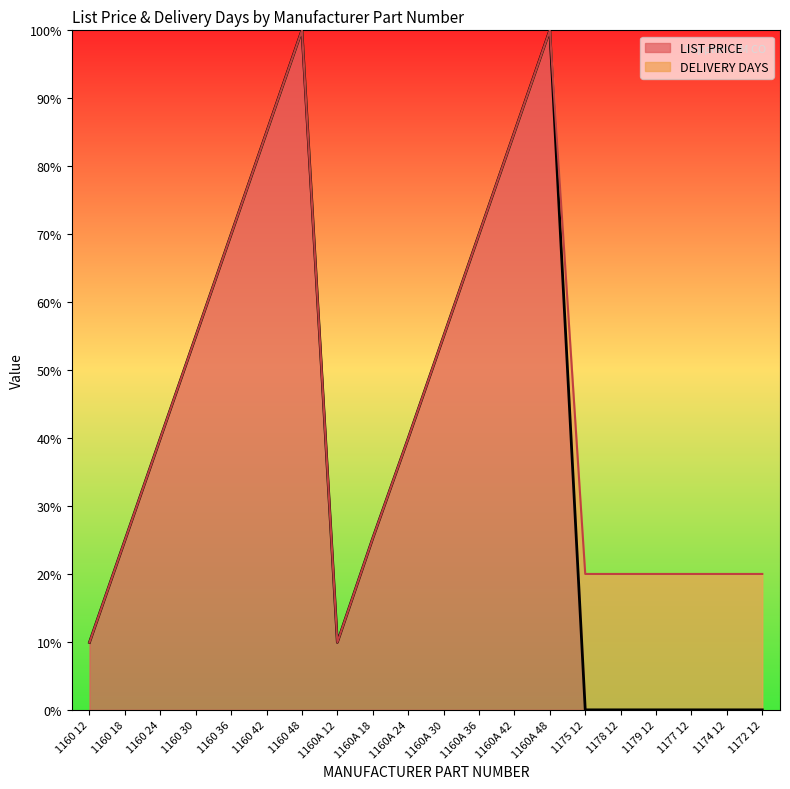

What is the sum of the values at 1160A 24 and 1160 36?

109.9